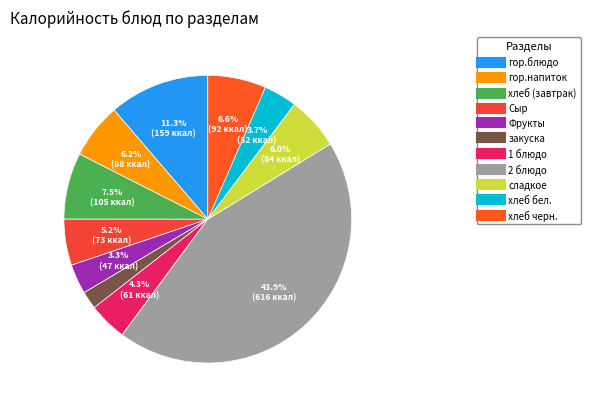

Do хлеб бел. and гор.напиток together represent more than half of the pie?

No